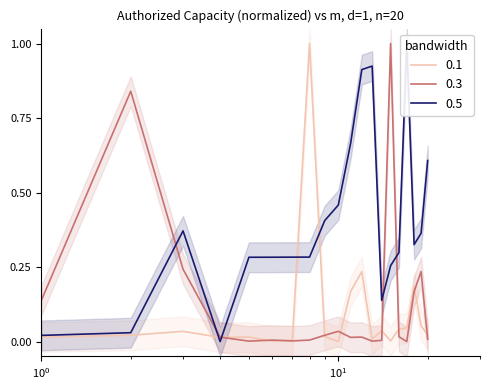

What is the total value across all series at 13?

0.9